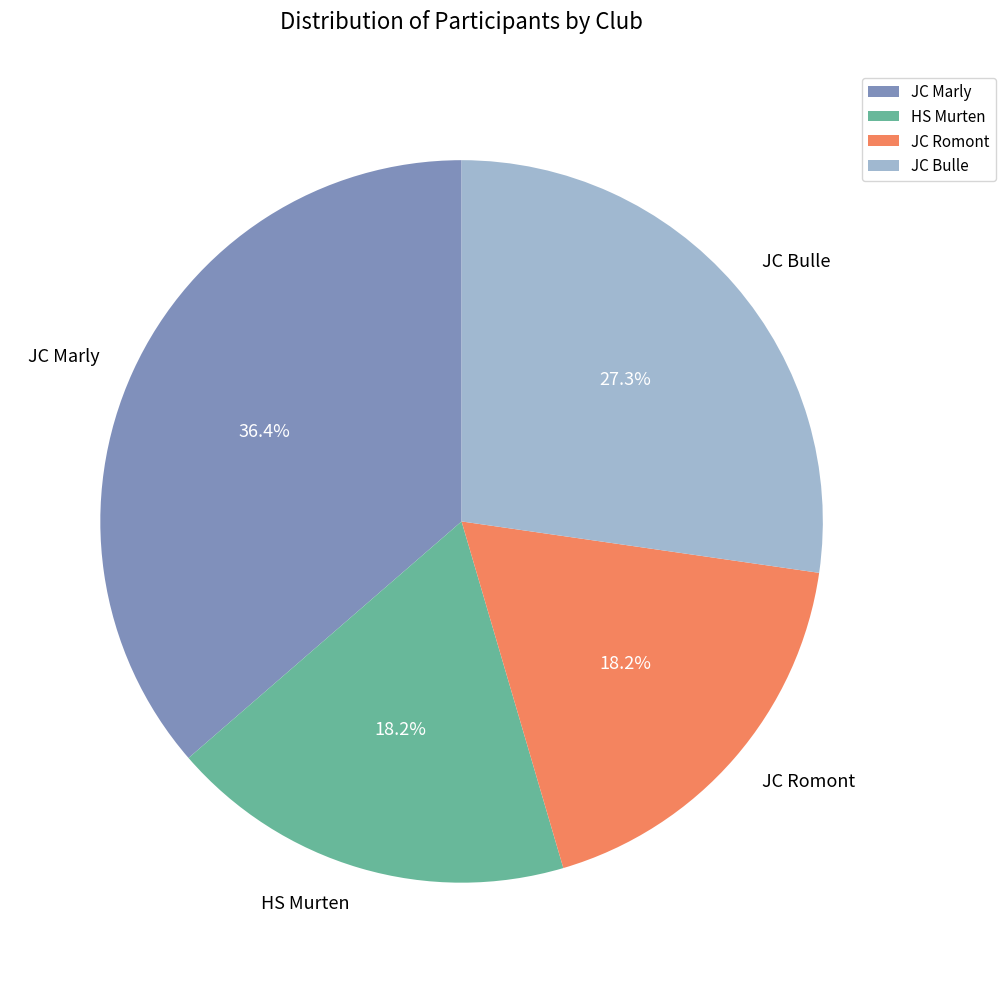

How many slices are in this pie chart?

4